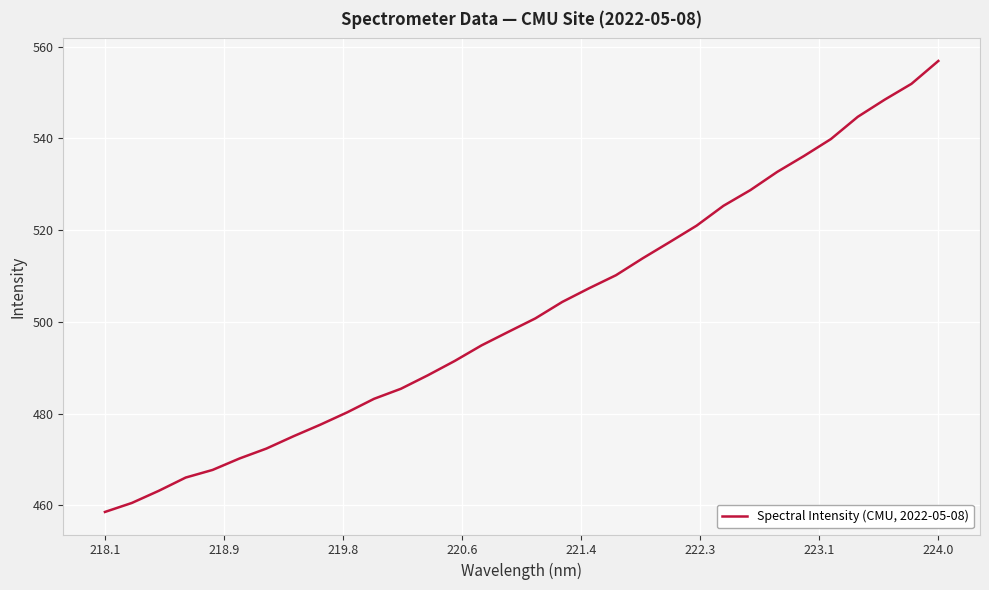

What is the minimum value shown in the chart?

458.6